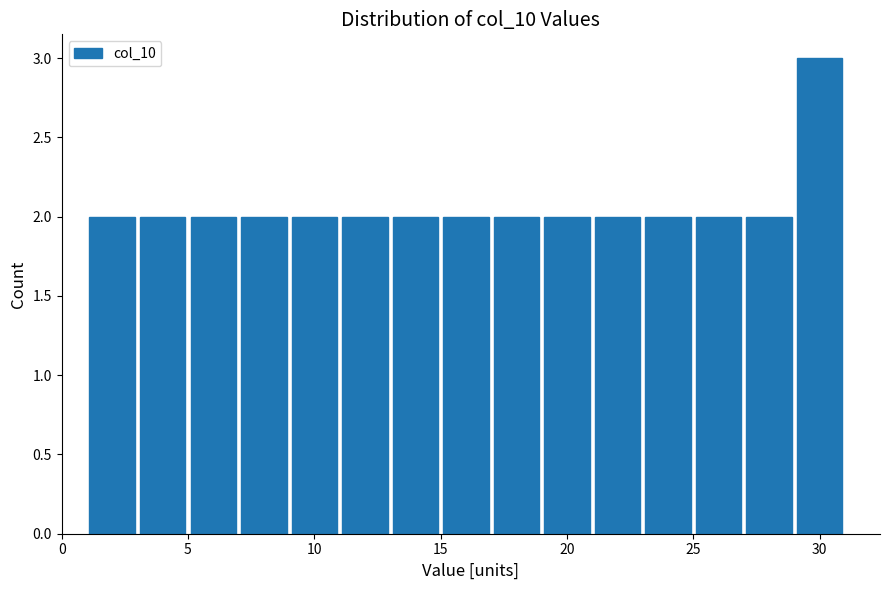

Reading left to right, transcribe this chart: for each bar, give the range it covers on the x-axis and its height. The values are not printed on the chart, so give them approximately, as read against the axis.

1 to 3: 2
3 to 5: 2
5 to 7: 2
7 to 9: 2
9 to 11: 2
11 to 13: 2
13 to 15: 2
15 to 17: 2
17 to 19: 2
19 to 21: 2
21 to 23: 2
23 to 25: 2
25 to 27: 2
27 to 29: 2
29 to 31: 3